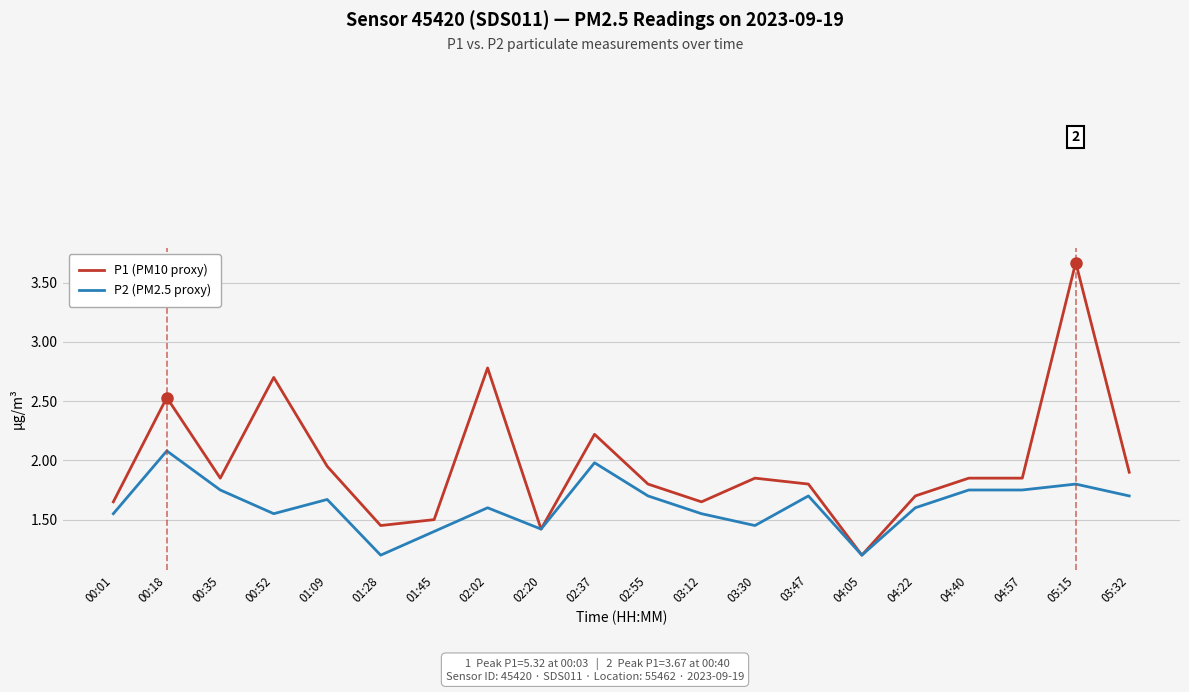

Rank the series by their maximum value, from highest to lowest.

P1 (PM10 proxy), P2 (PM2.5 proxy)